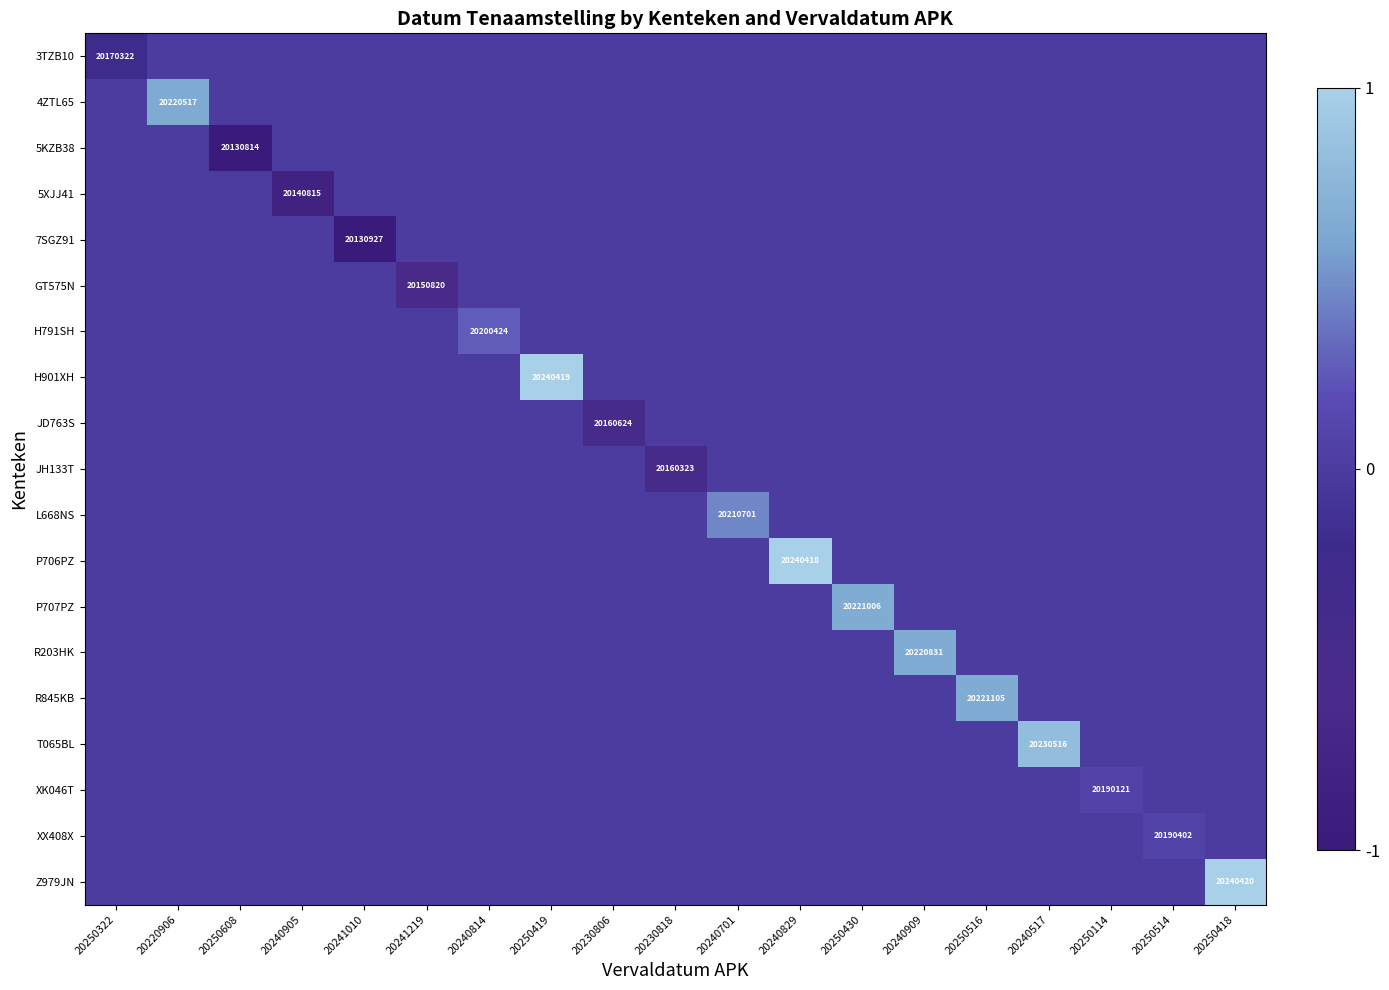

At which category does the chart reach its minimum across all series?

20250608